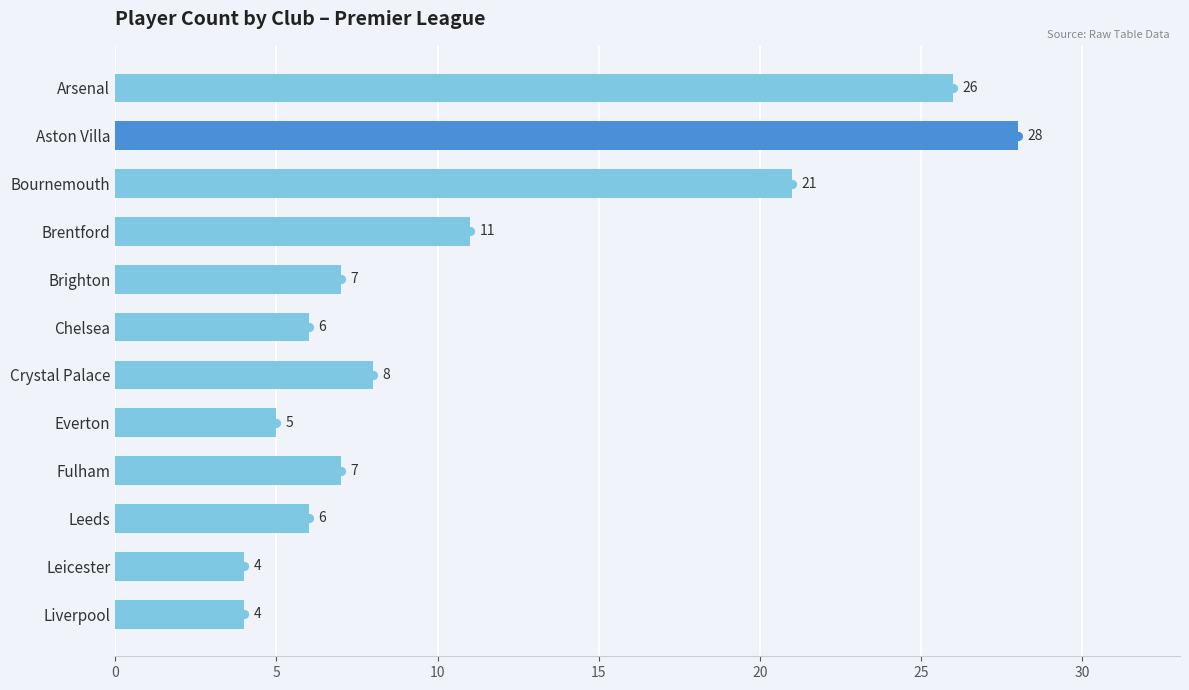

How many bars are there in total?

12